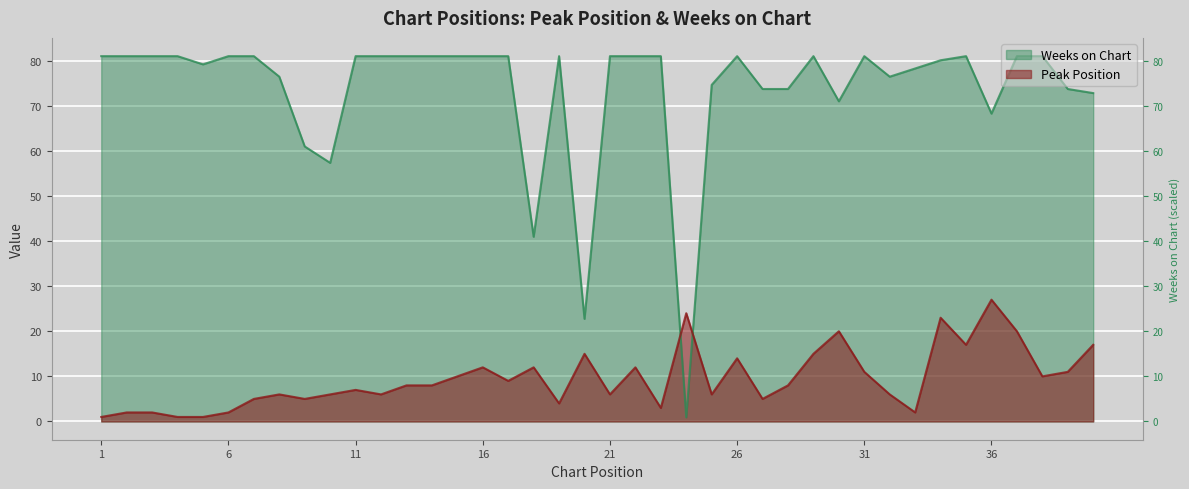

Reading right to left, extract all data points from this chart.

Peak Position: 40=17.0	39=11.0	38=10.0	37=20.0	36=27.0	35=17.0	34=23.0	33=2.0	32=6.0	31=11.0	30=20.0	29=15.0	28=8.0	27=5.0	26=14.0	25=6.0	24=24.0	23=3.0	22=12.0	21=6.0	20=15.0	19=4.0	18=12.0	17=9.0	16=12.0	15=10.0	14=8.0	13=8.0	12=6.0	11=7.0	10=6.0	9=5.0	8=6.0	7=5.0	6=2.0	5=1.0	4=1.0	3=2.0	2=2.0	1=1.0
Weeks on Chart: 40=72.8	39=73.7	38=81.0	37=81.0	36=68.3	35=81.0	34=80.1	33=78.3	32=76.4	31=81.0	30=71.0	29=81.0	28=73.7	27=73.7	26=81.0	25=74.6	24=0.9	23=81.0	22=81.0	21=81.0	20=22.8	19=81.0	18=41.0	17=81.0	16=81.0	15=81.0	14=81.0	13=81.0	12=81.0	11=81.0	10=57.3	9=61.0	8=76.4	7=81.0	6=81.0	5=79.2	4=81.0	3=81.0	2=81.0	1=81.0